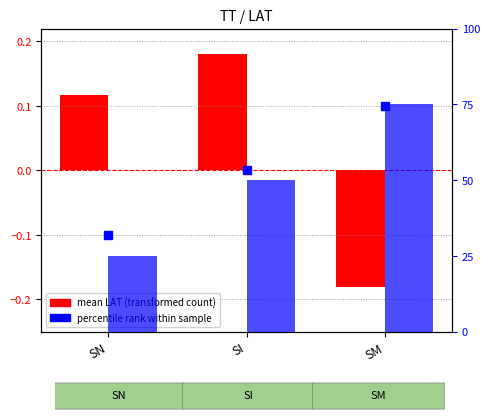

What is the label of the 3rd bar from the right?

SN